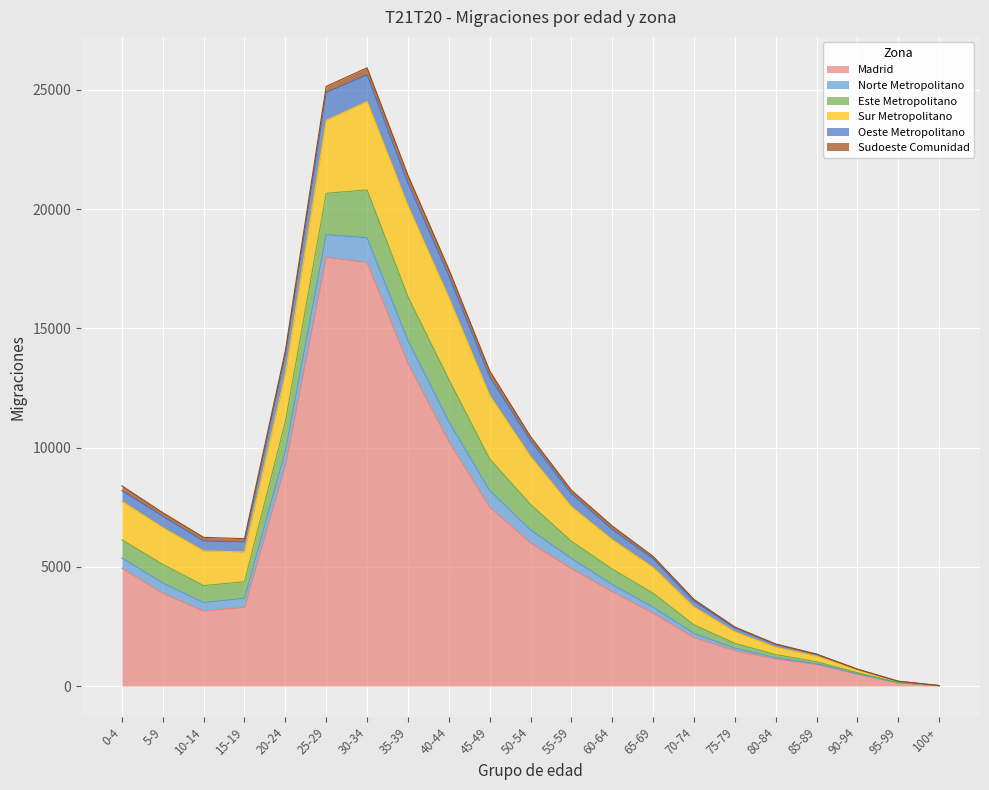

Is it true that Madrid equals 3152 at 10-14?

True